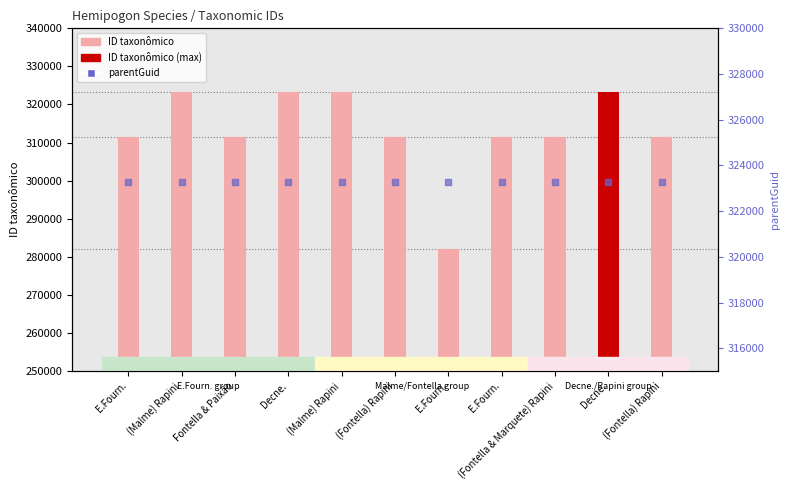

Which series has the widest spread of Y values?

ID taxonômico